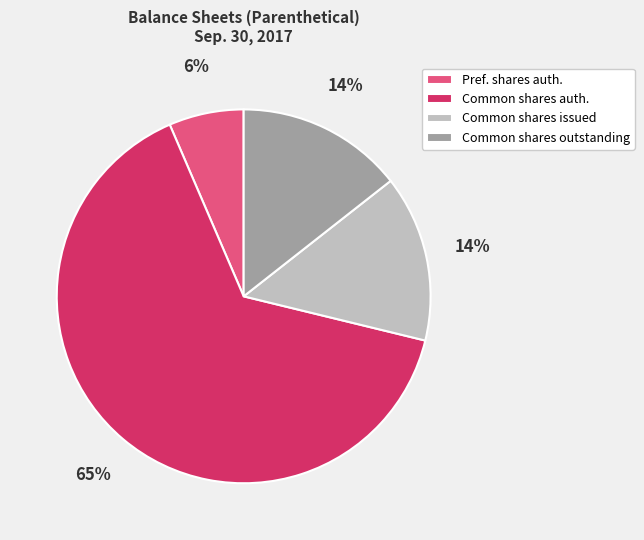

Count the number of slices in the pie.

4